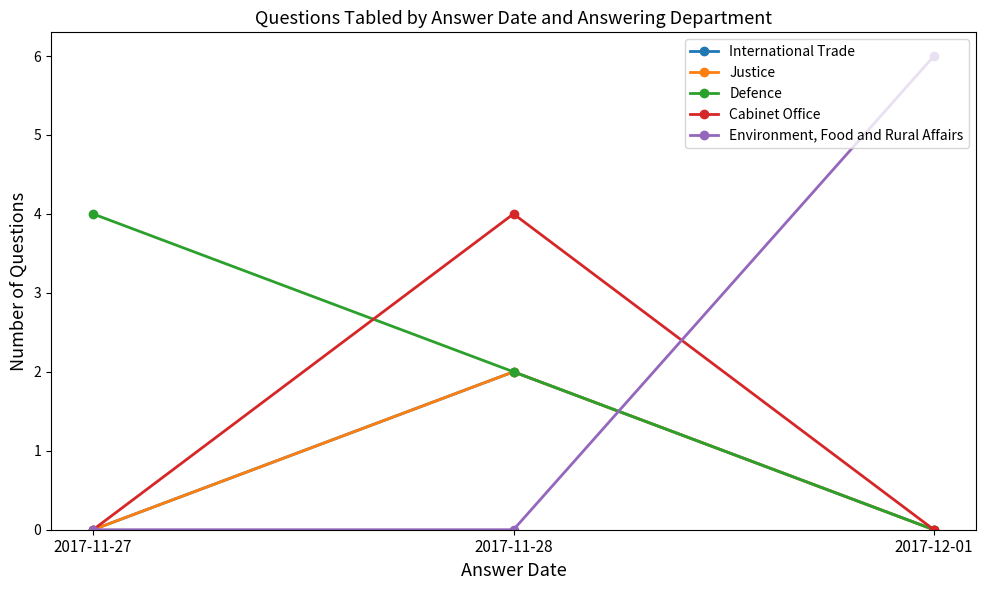

Does the chart have visible grid lines?

No